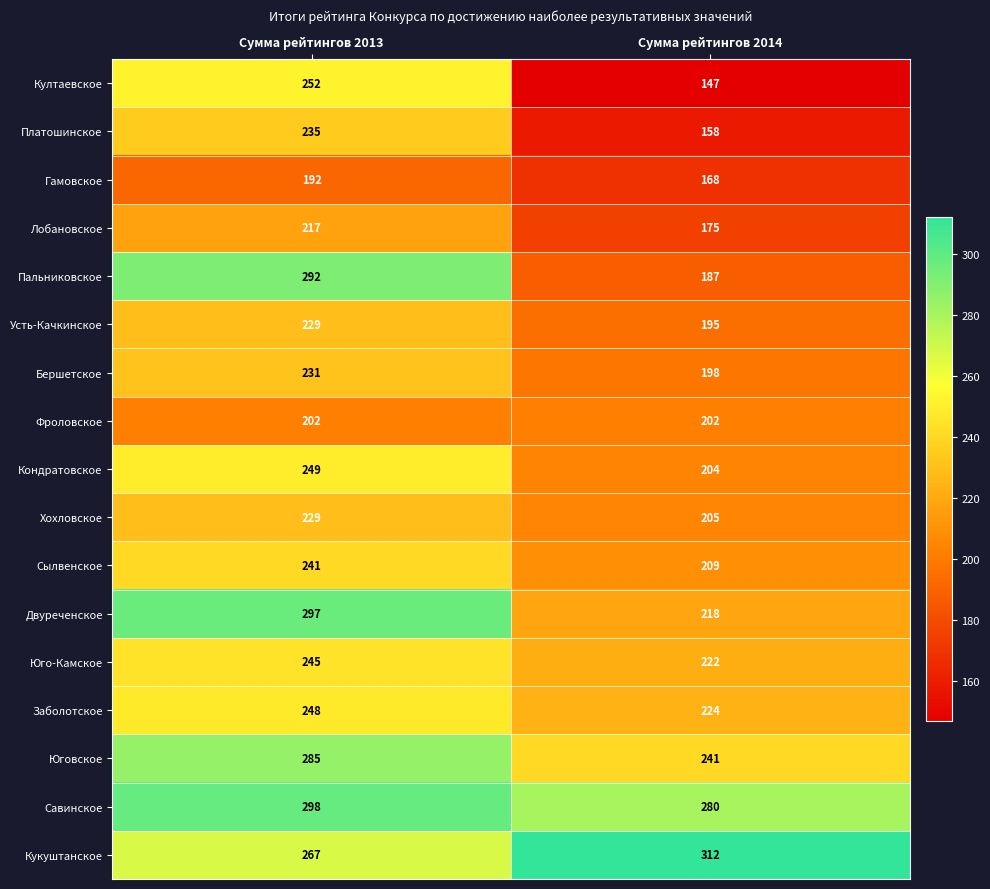

What is the difference between the maximum and minimum values in the Платошинское series?

77